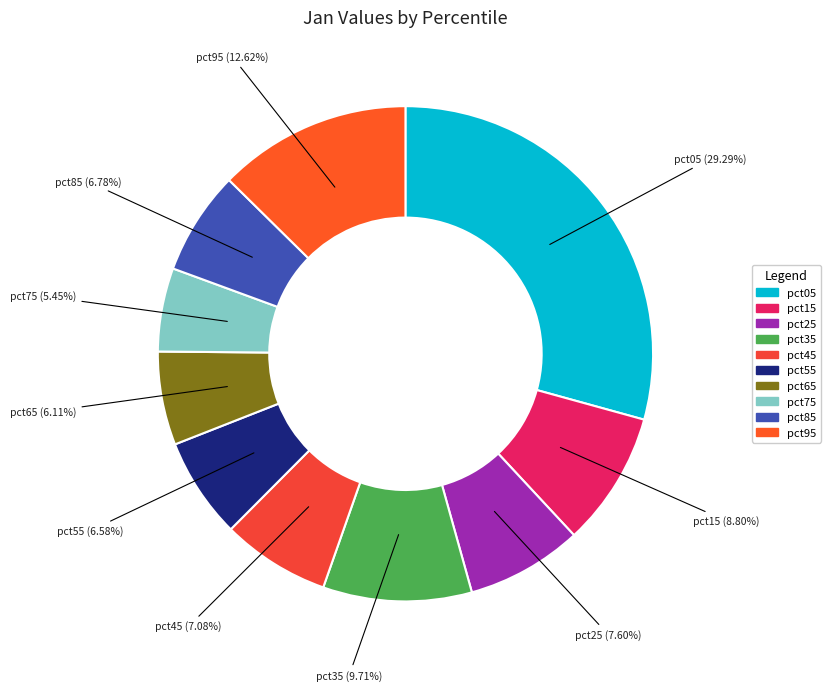

Between pct15 and pct95, which is larger?

pct95